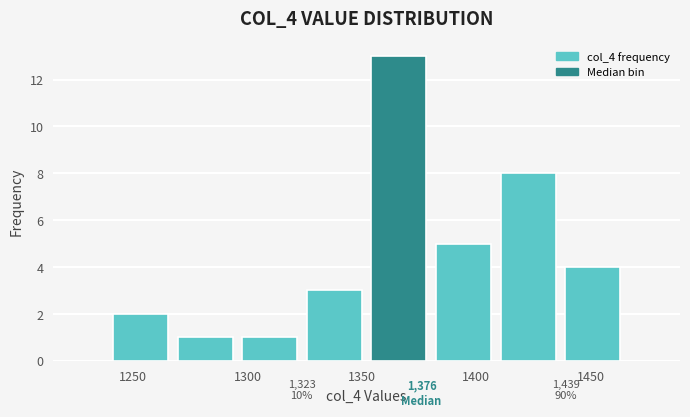

Over which range of the x-axis is the bar tallest?

1350 to 1380